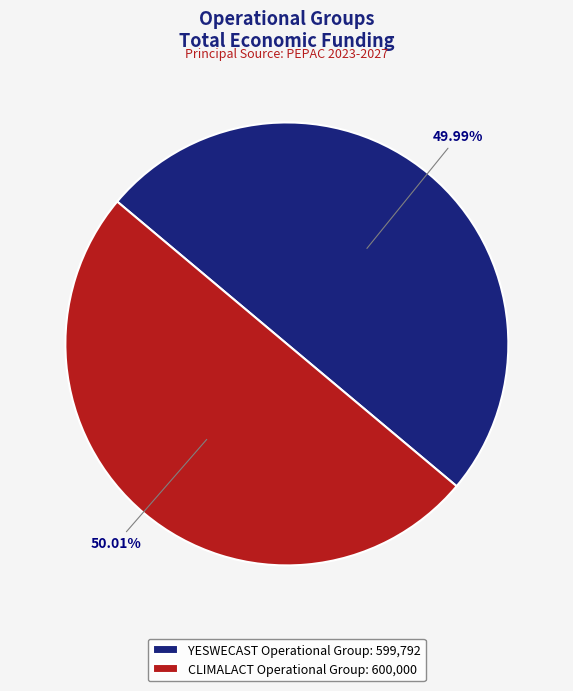

To the nearest percent, what portion does CLIMALACT Operational Group represent?

50%